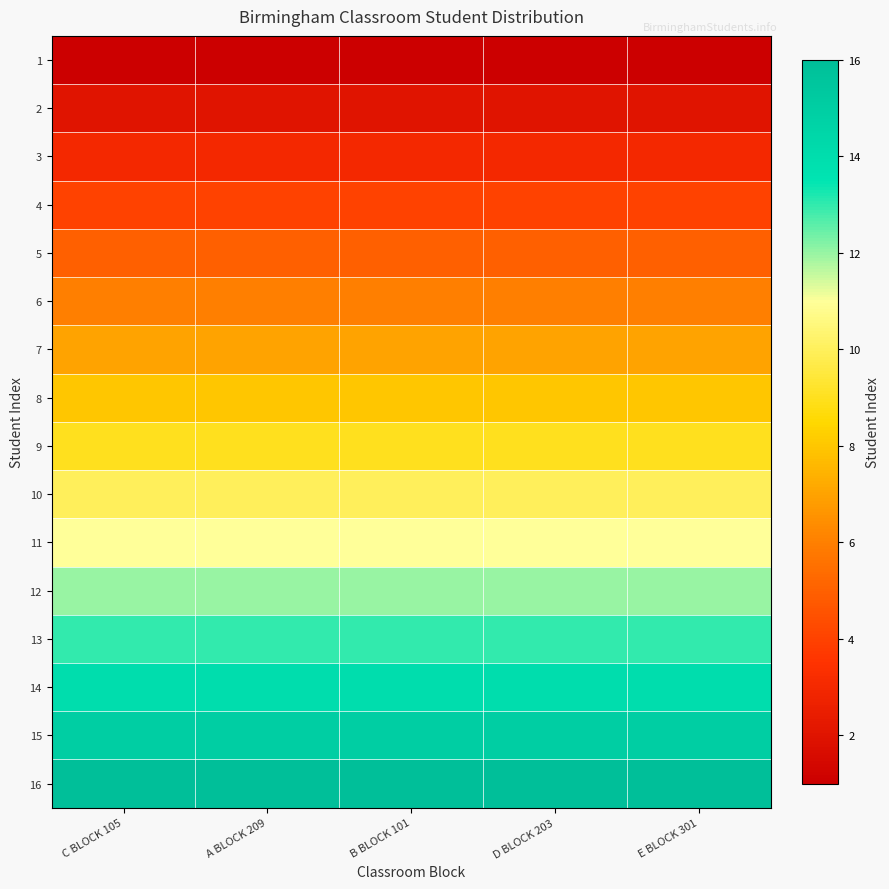

Rank the series at B BLOCK 101 from highest to lowest value.

16, 15, 14, 13, 12, 11, 10, 9, 8, 7, 6, 5, 4, 3, 2, 1